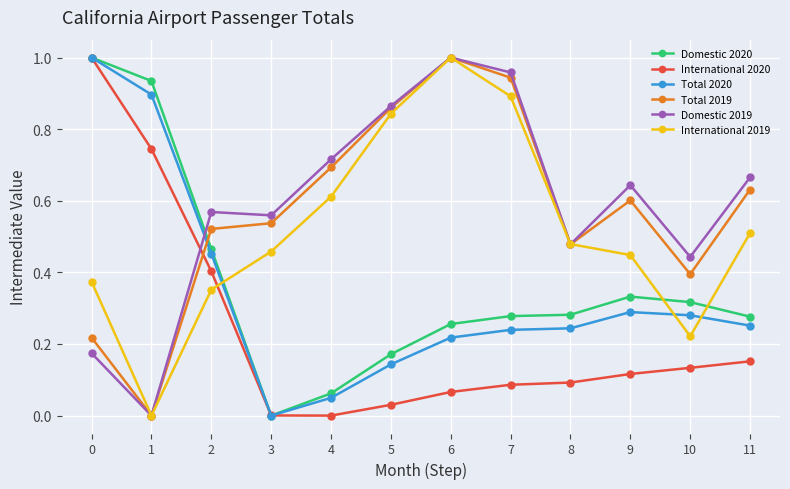

Which series changed the most between 2 and 9?

International 2020